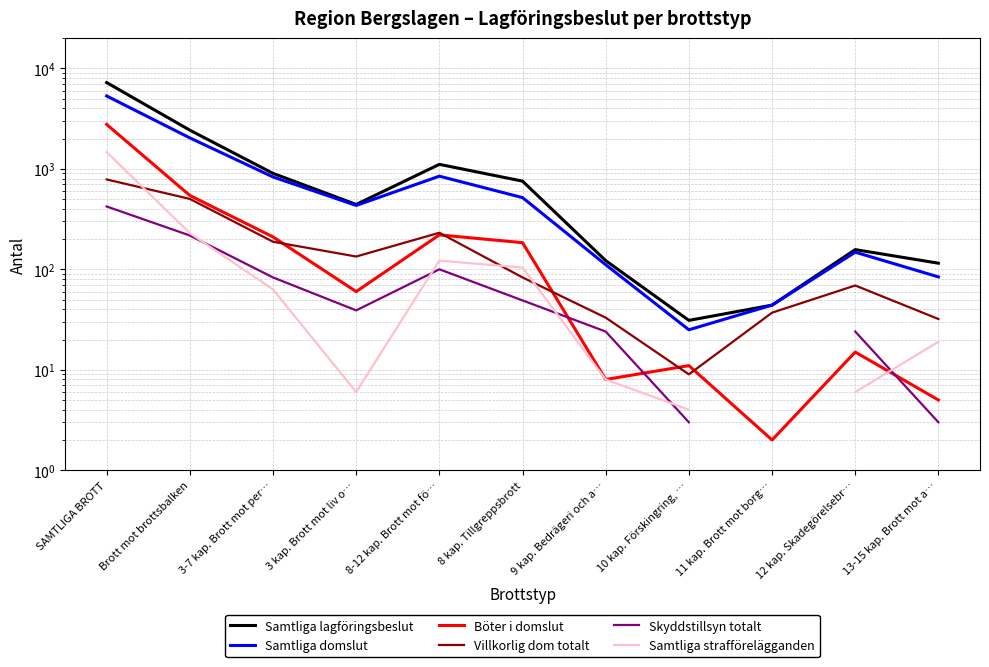

What is the total value across all series at 13-15 kap. Brott mot a…?

258.0